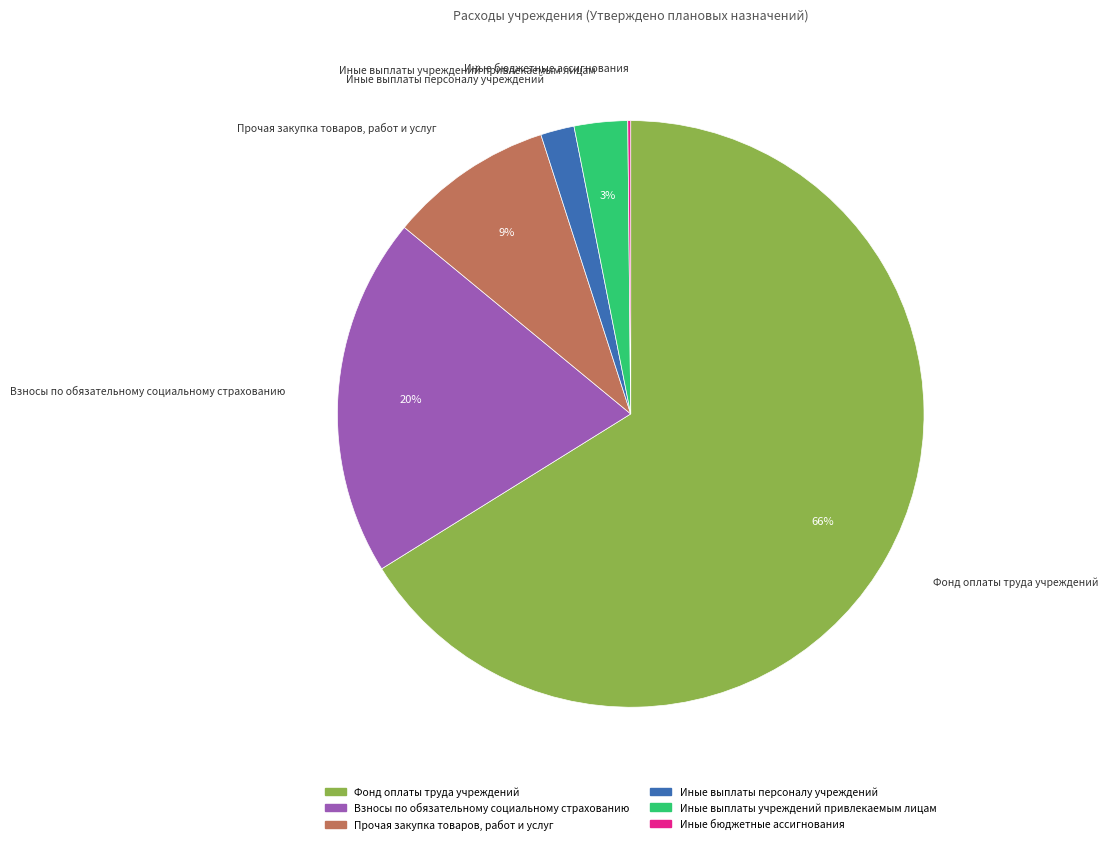

Is it true that Взносы по обязательному социальному страхованию is 20% of the pie?

True